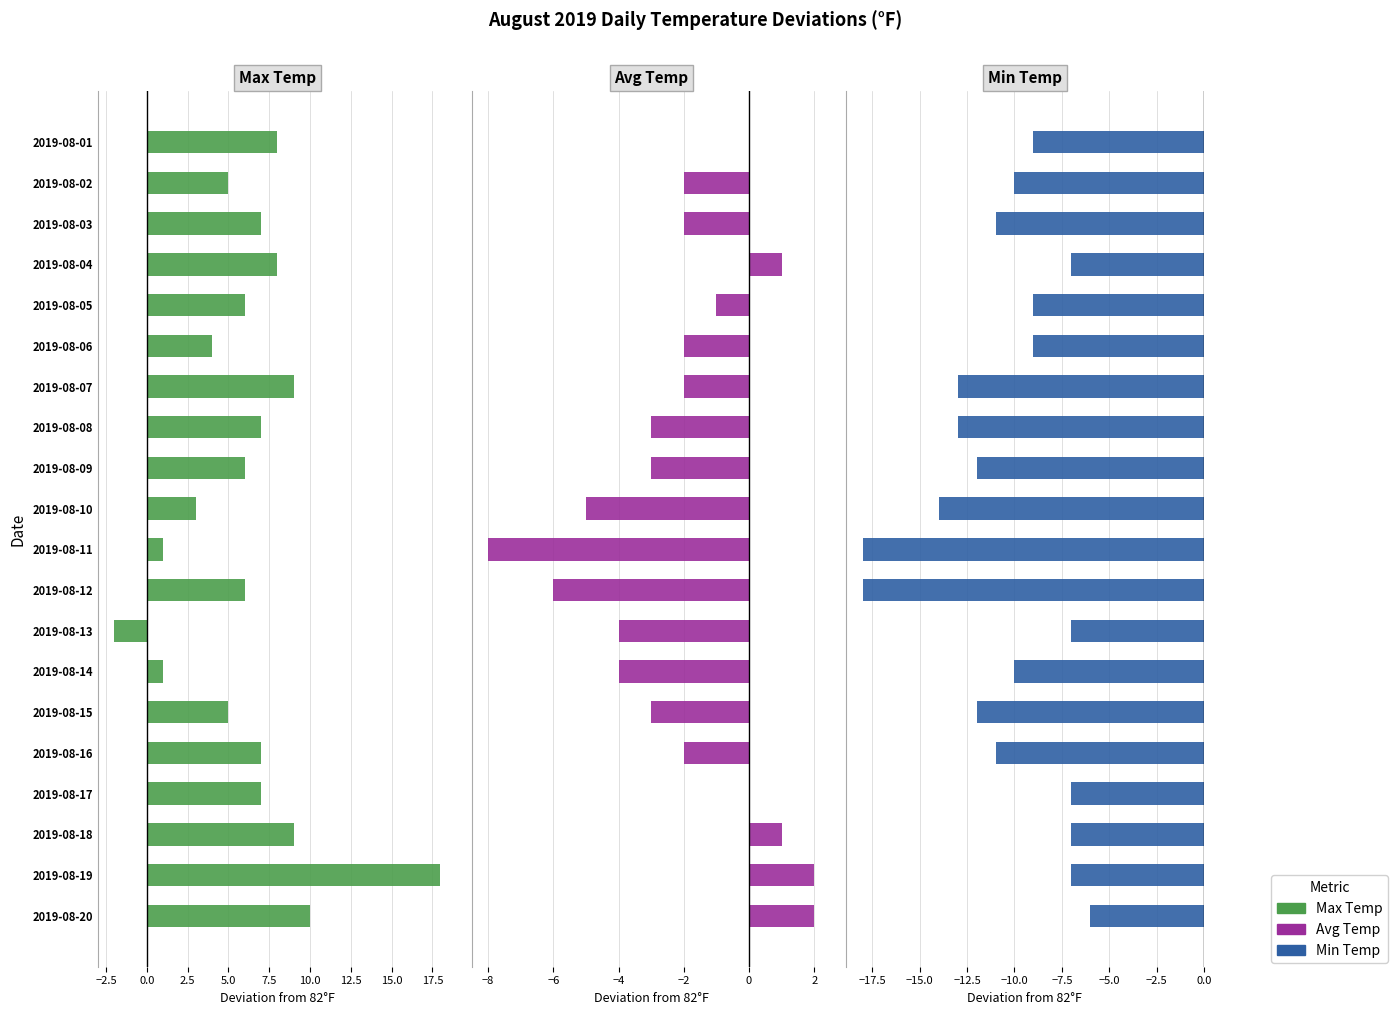

List the series in order of their overall mean, lowest first.

Min Temp, Avg Temp, Max Temp